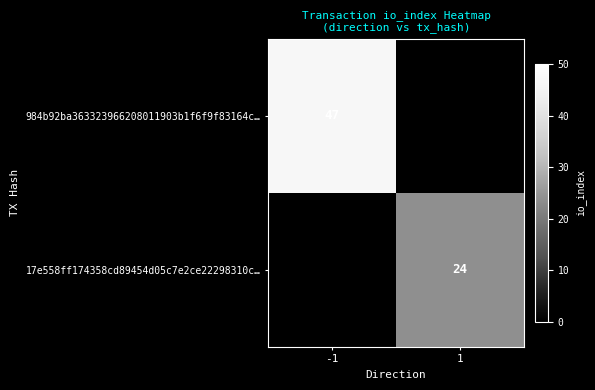

The value of 17e558ff174358cd89454d05c7e2ce22298310c… at 1 is 14. True or false?

False